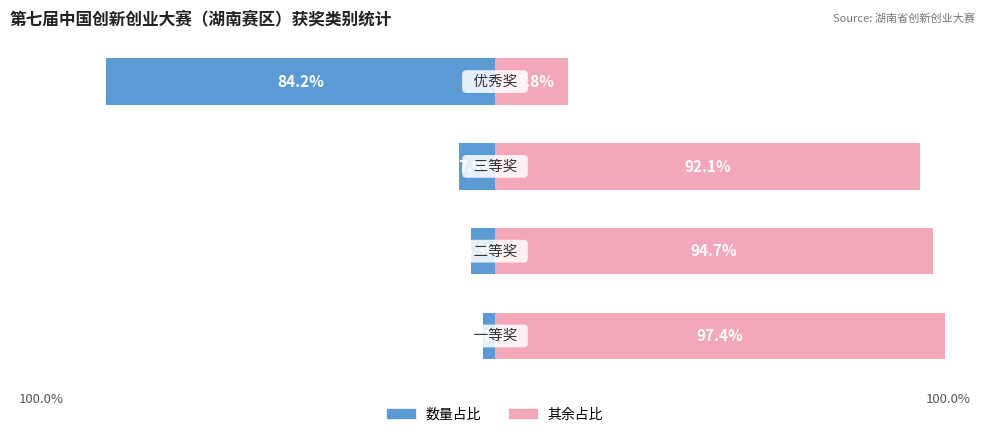

List the labels in order of 数量占比 value, largest first.

0, 1, 2, 3